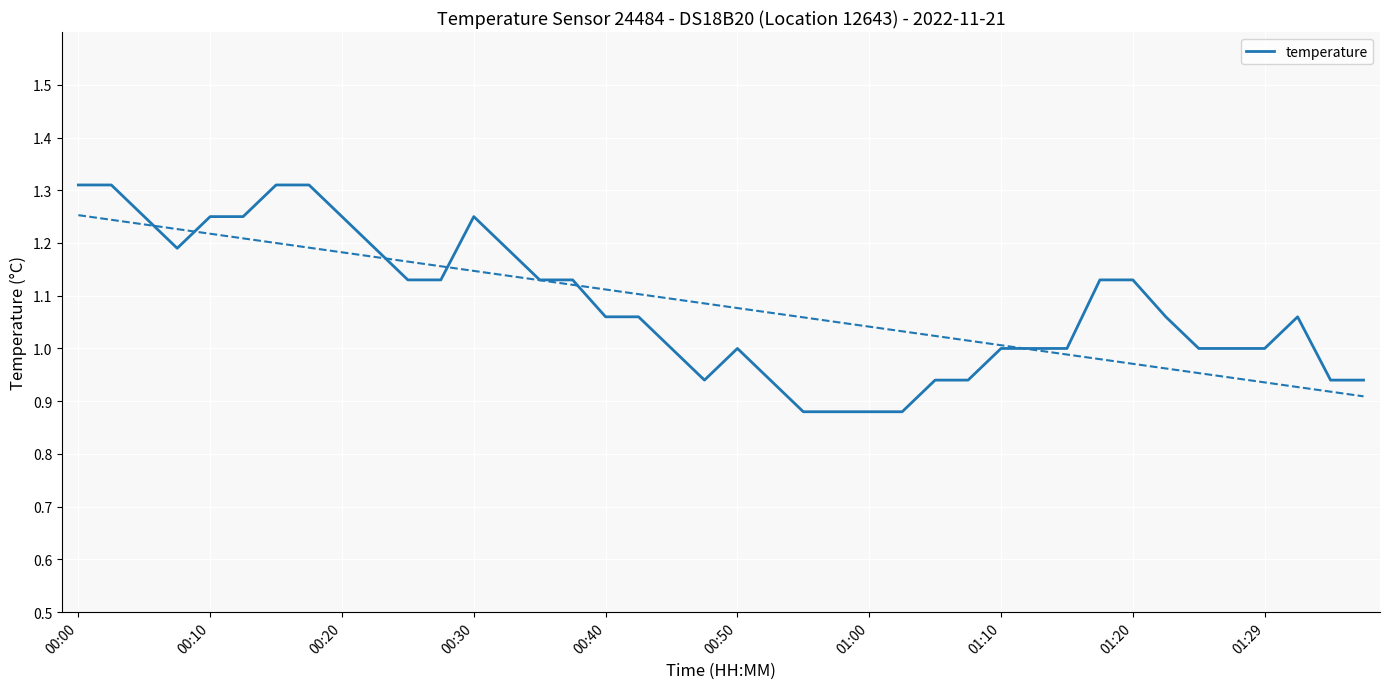

True or false: temperature has a value of 0.6 at 00:00.

False